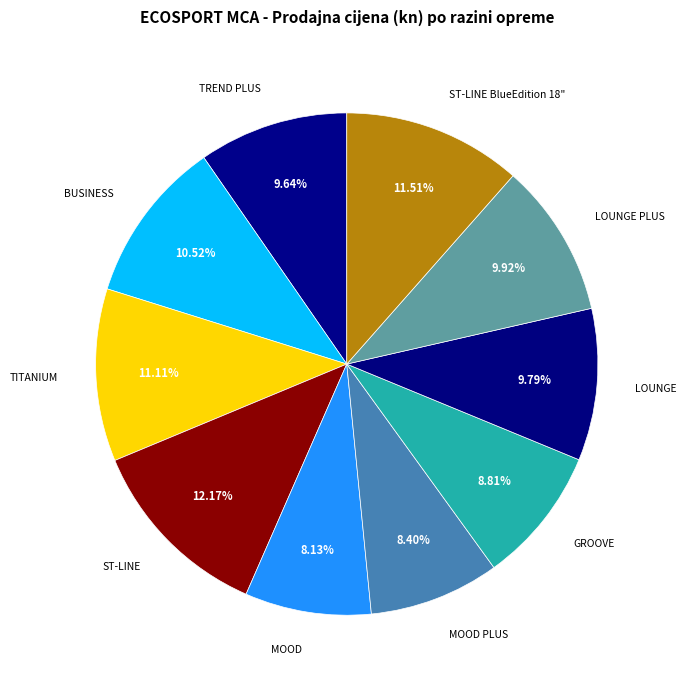

The TITANIUM slice represents 1% of the pie. True or false?

False